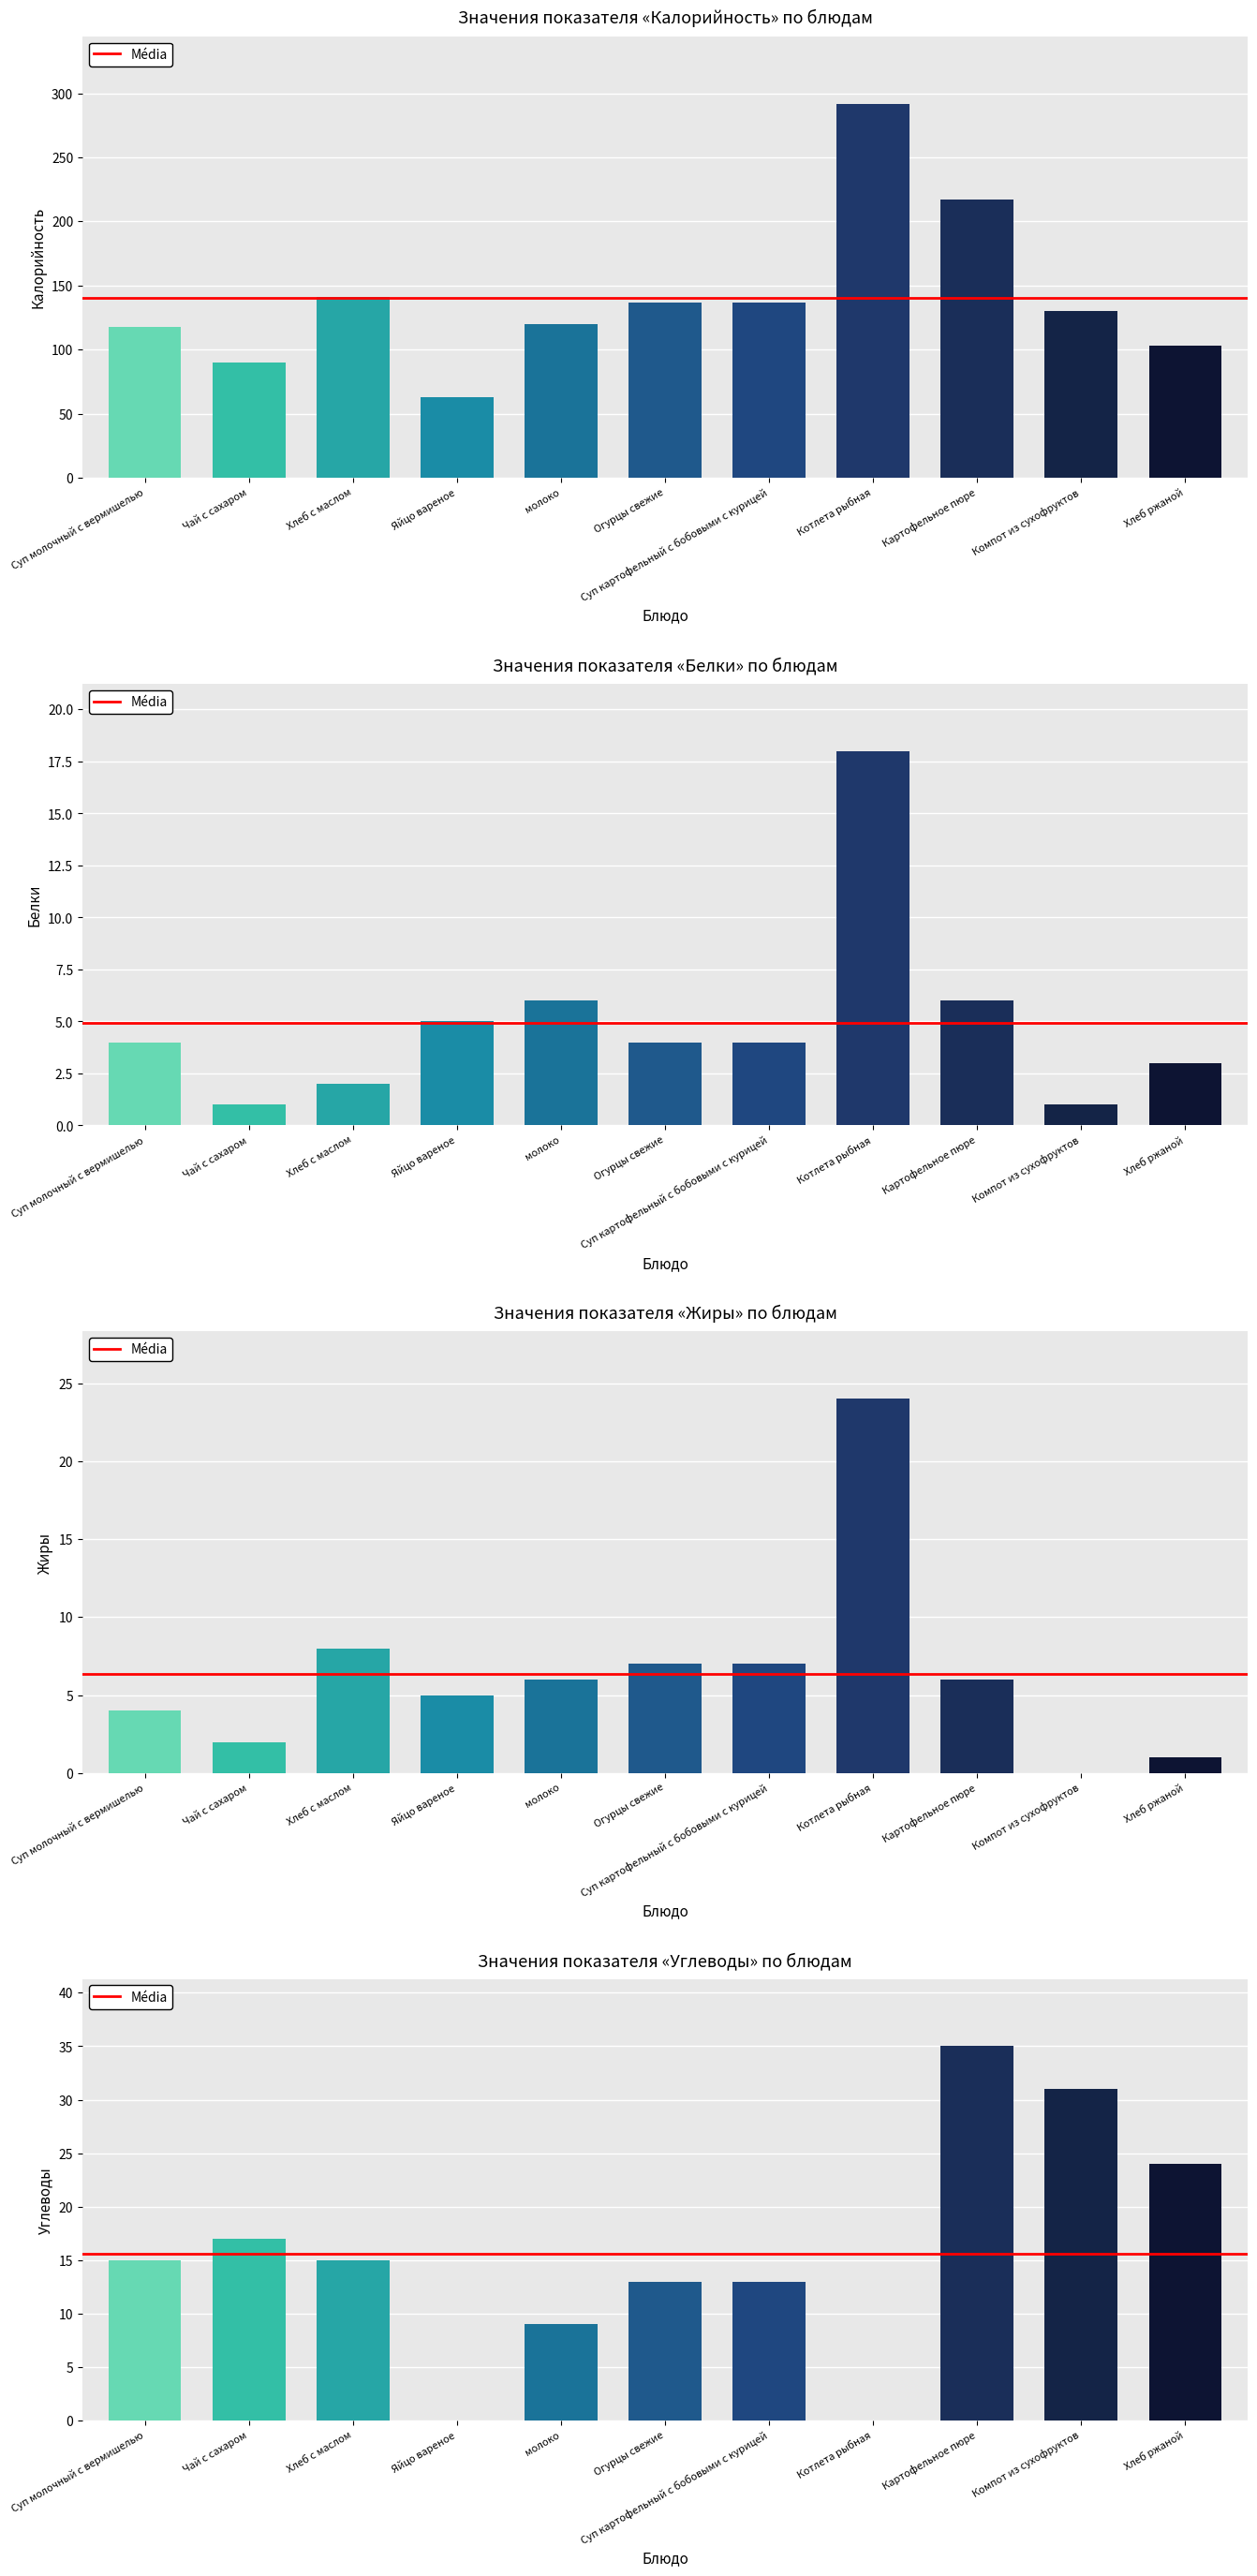

Count the number of data series in this chart.

4